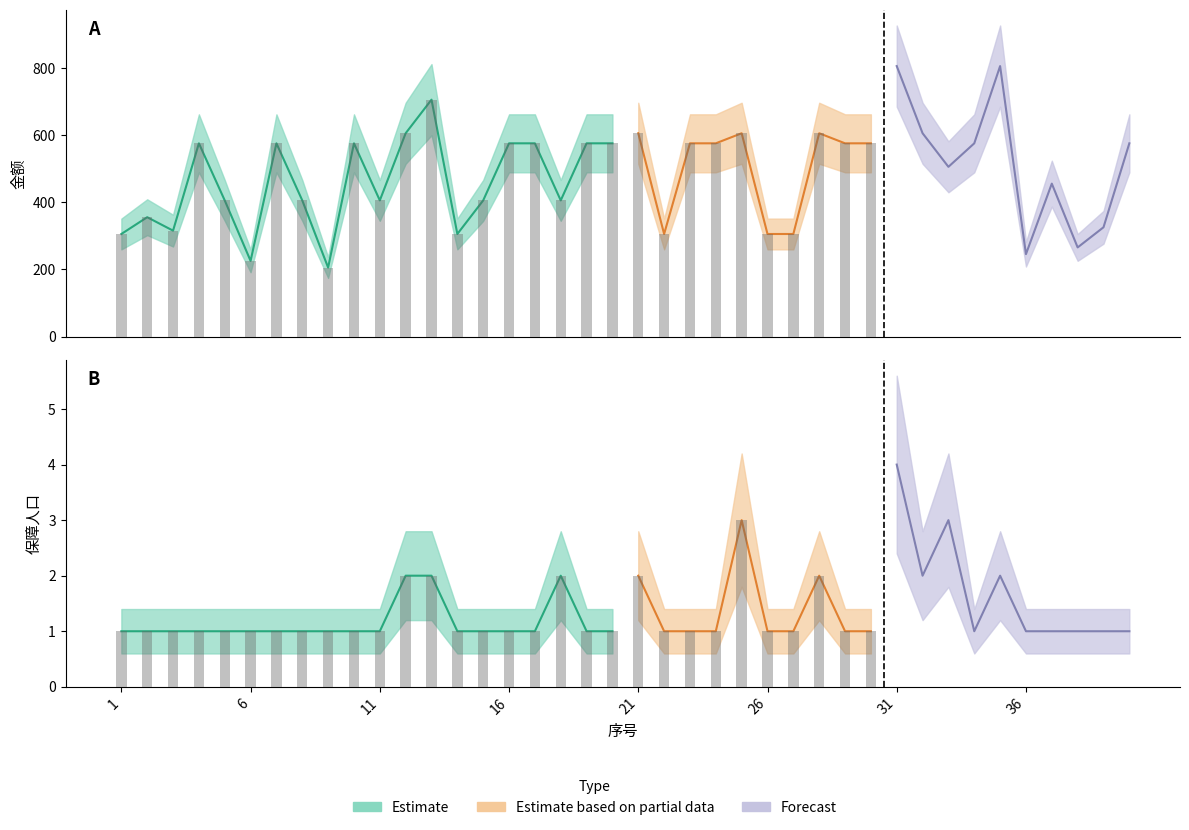

At which label is 金额 closest to 505?

33